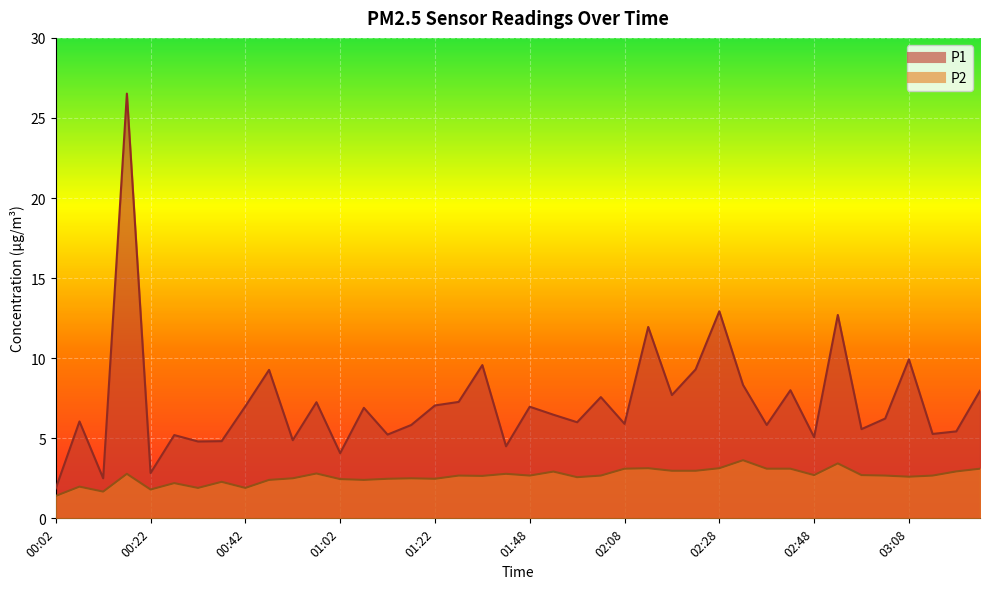

What is the total value across all series at 02:13?

15.1